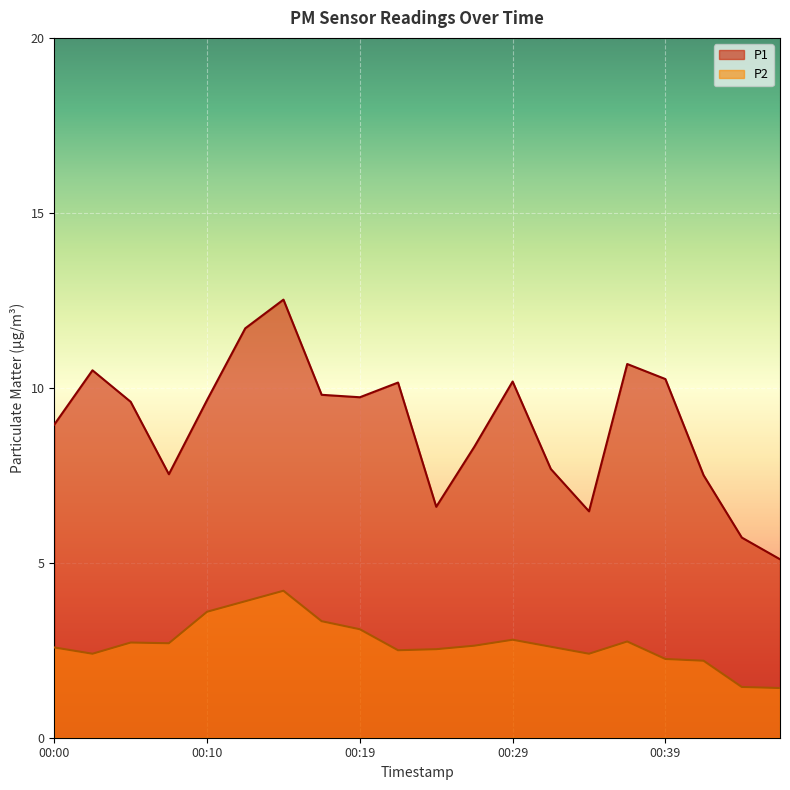

At which label does P2 first exceed 2?

00:00